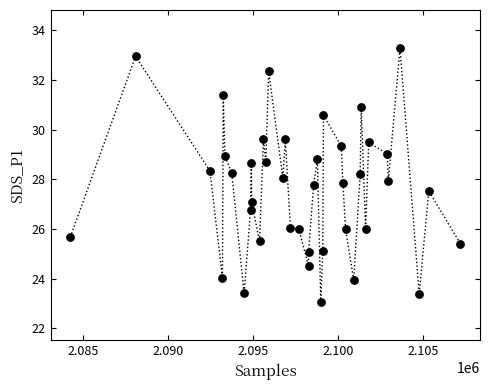

What is the range of Y values (max minus min)?

10.2